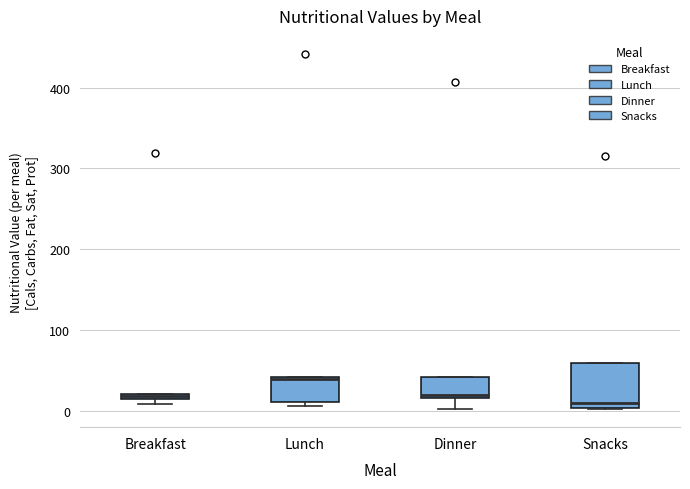

Comparing the boxes themselves (not the whiskers), which one is the tallest?

Snacks